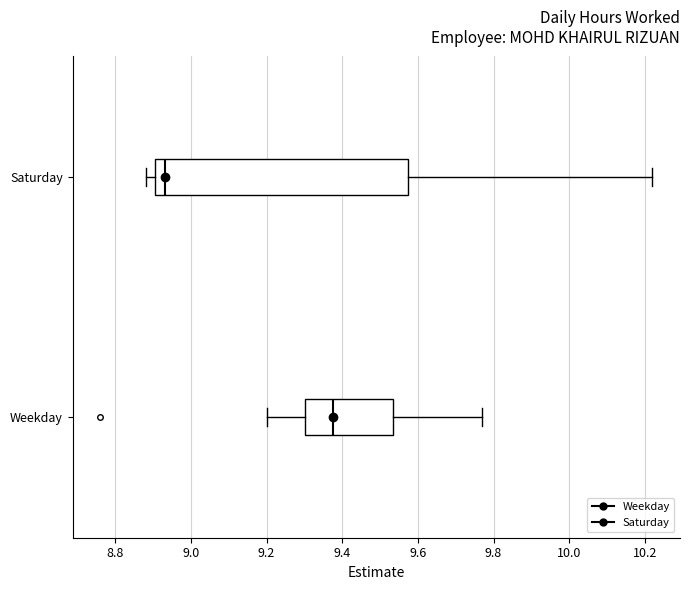

Reading bottom to top, transcribe this box plot: for each box, give where its median line is, the range the box spans, and where its two whiskers end, as read against the x-axis. The values are not printed on the chart, so give them approximately, as read against the axis.

Weekday: median 9.38, box 9.30 to 9.54, whiskers 9.20 to 9.78
Saturday: median 8.94, box 8.90 to 9.58, whiskers 8.88 to 10.22